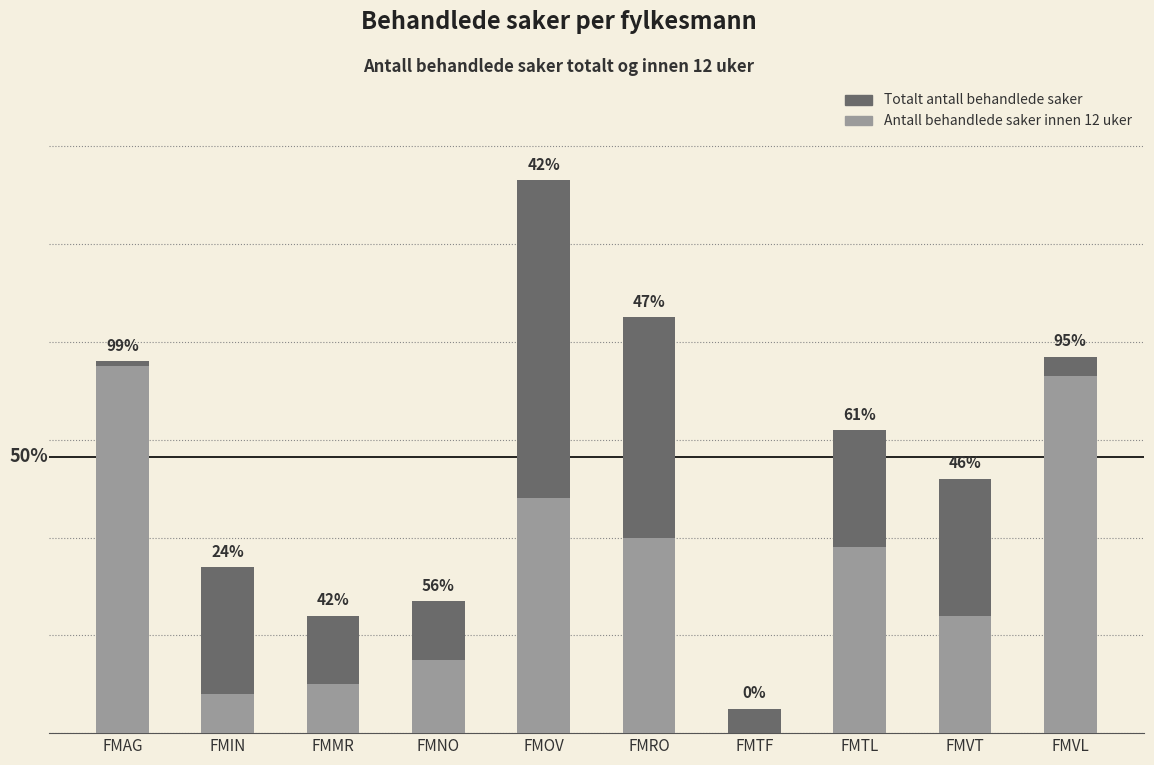

How many bars are there in each group?

2